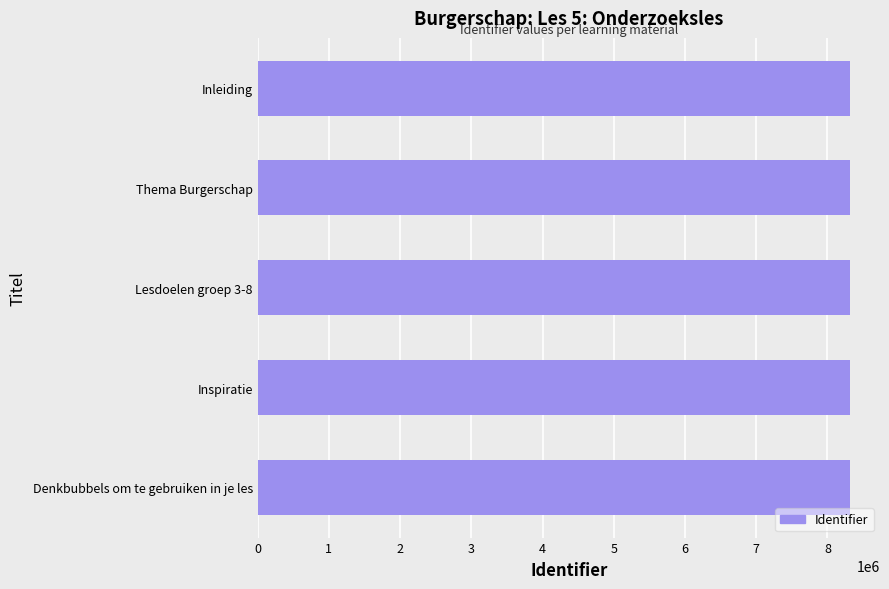

Count the number of data series in this chart.

1